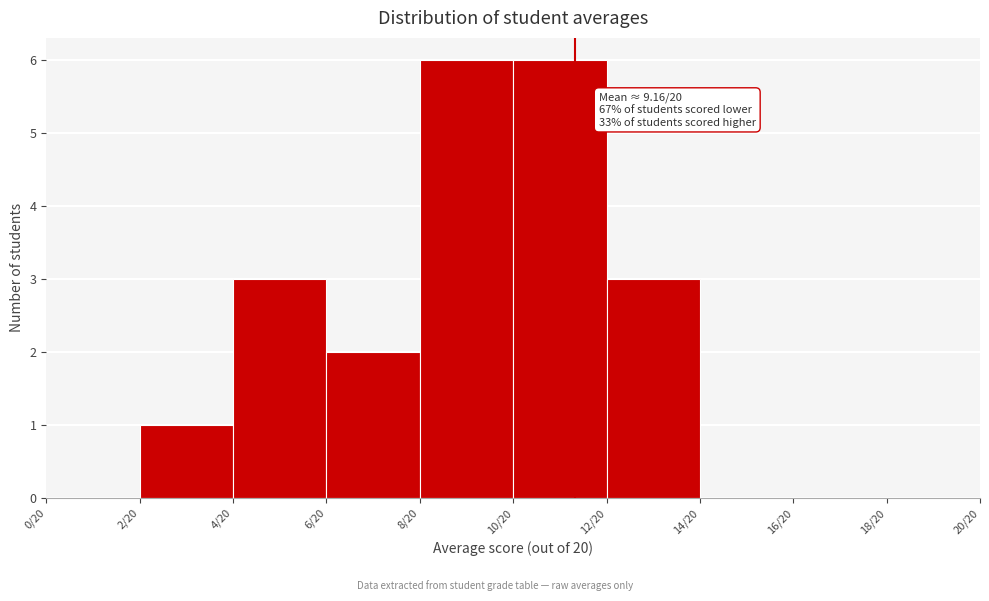

Reading right to left, extract all data points from this chart.

18/20=0	16/20=0	14/20=0	12/20=3	10/20=6	8/20=6	6/20=2	4/20=3	2/20=1	0/20=0